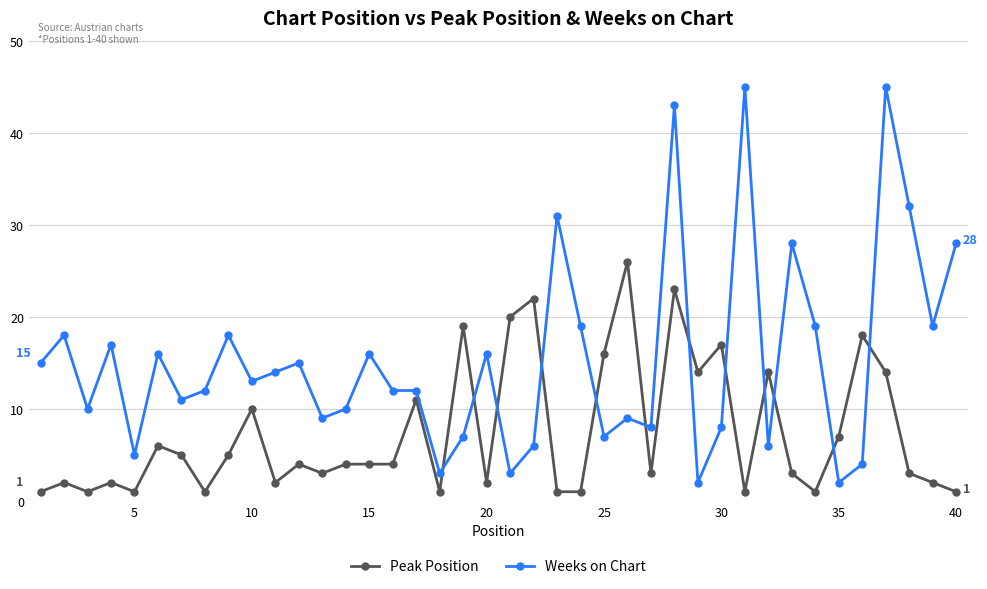

Which series has the largest range (max minus min)?

Weeks on Chart